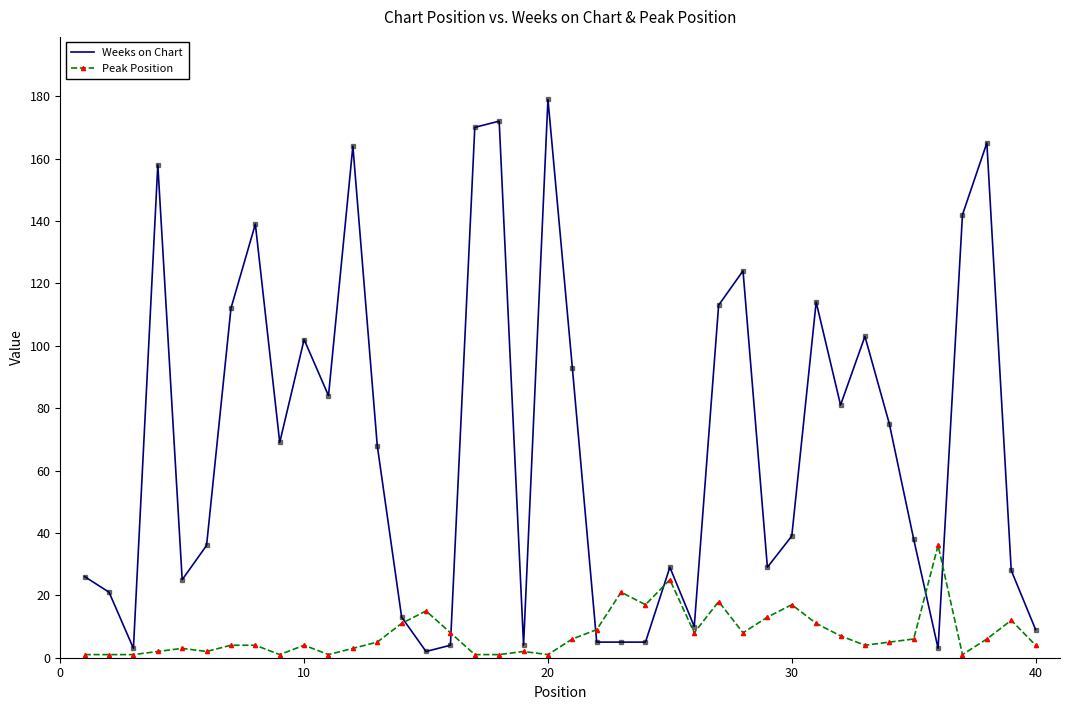

List the series in order of their overall mean, highest first.

Weeks on Chart, Peak Position